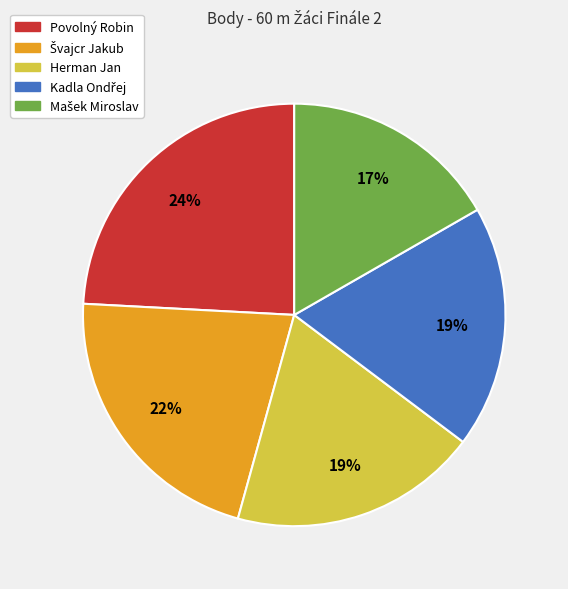

How many segments does this pie chart have?

5